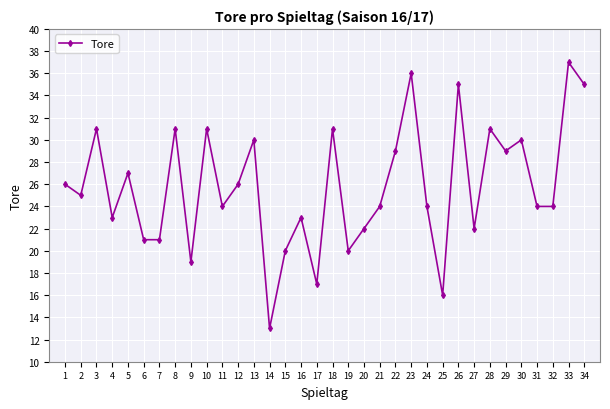

Between 34 and 14, which is larger?

34